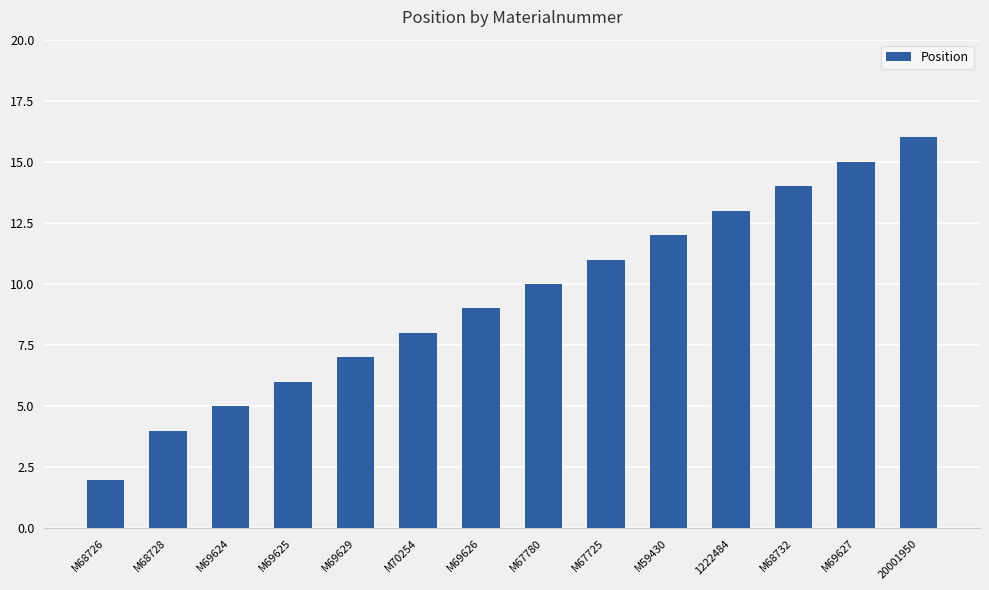

How many bars are there in total?

14